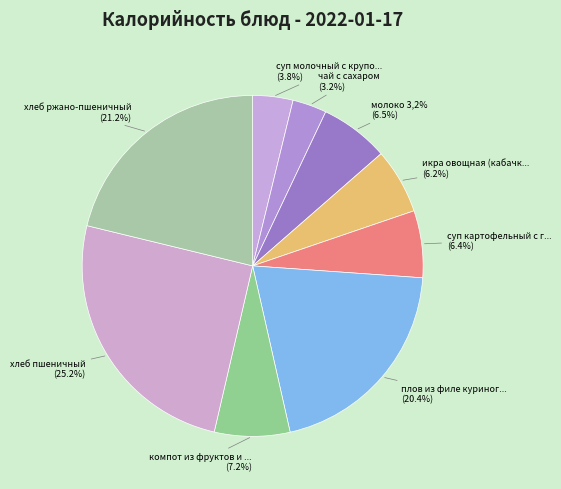

What percentage is the хлеб ржано-пшеничный slice, to the nearest percent?

21%